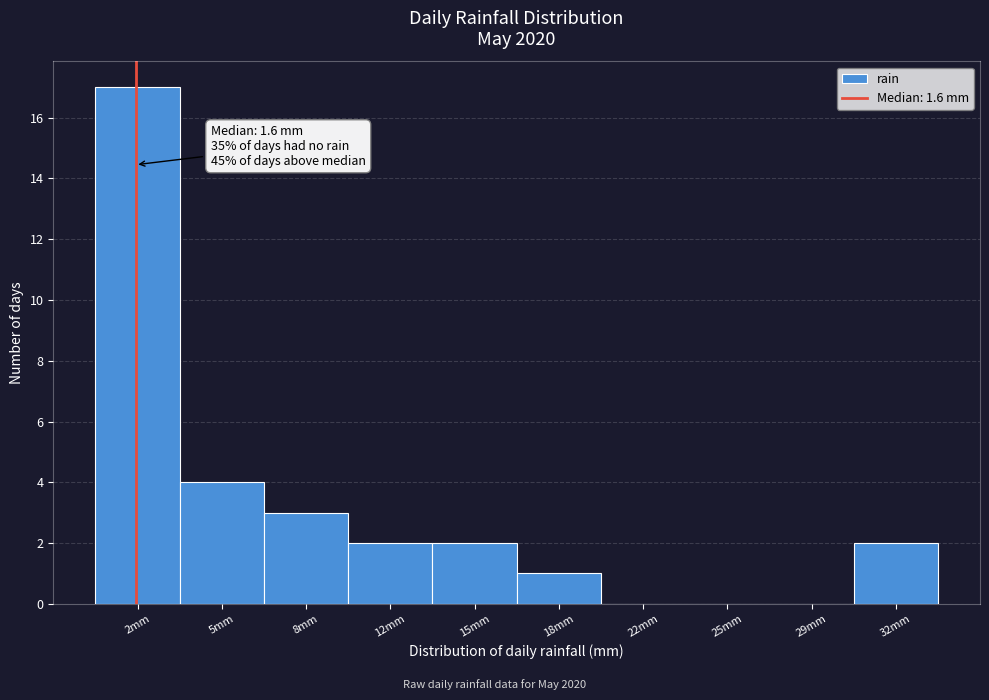

Reading left to right, list all the values displayed in this chart.

2mm=17	5mm=4	8mm=3	12mm=2	15mm=2	18mm=1	22mm=0	25mm=0	29mm=0	32mm=2